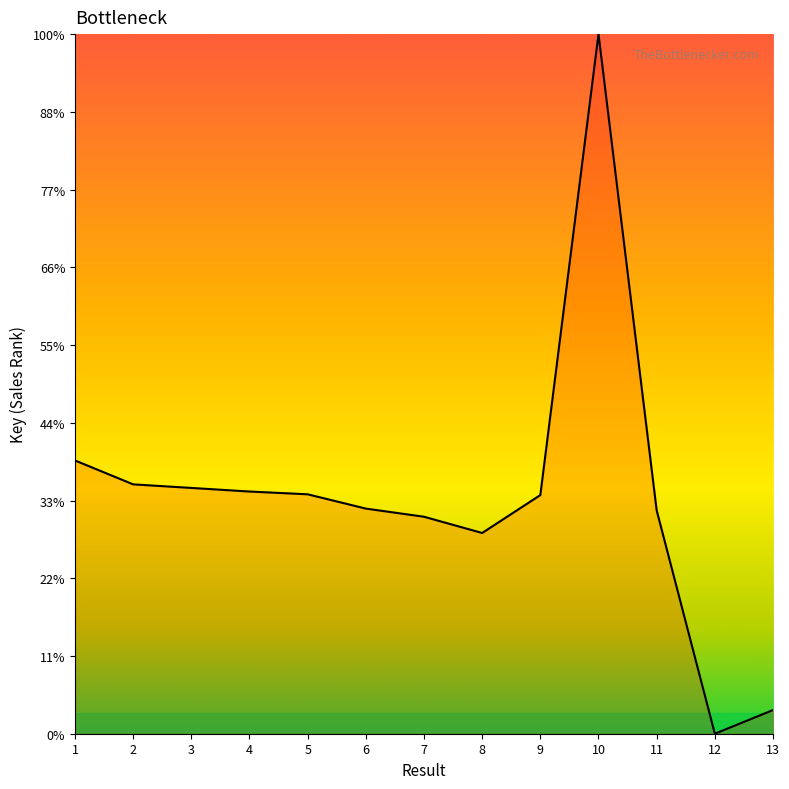

Does the chart display data point markers on the line(s)?

No